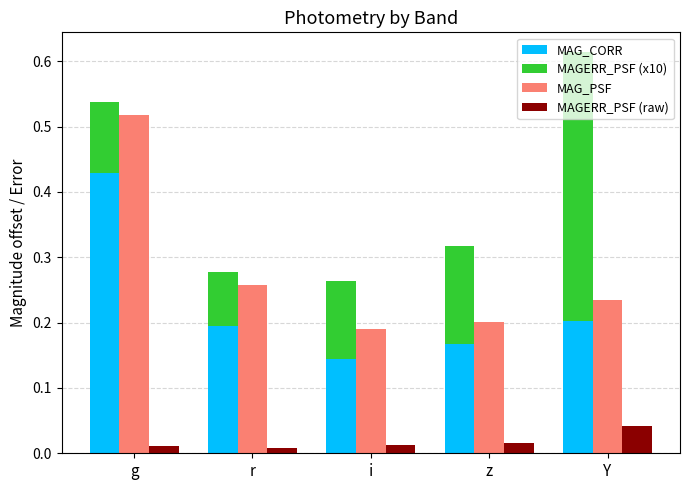

How many MAGERR_PSF (x10) values are between 0 and 1?

5